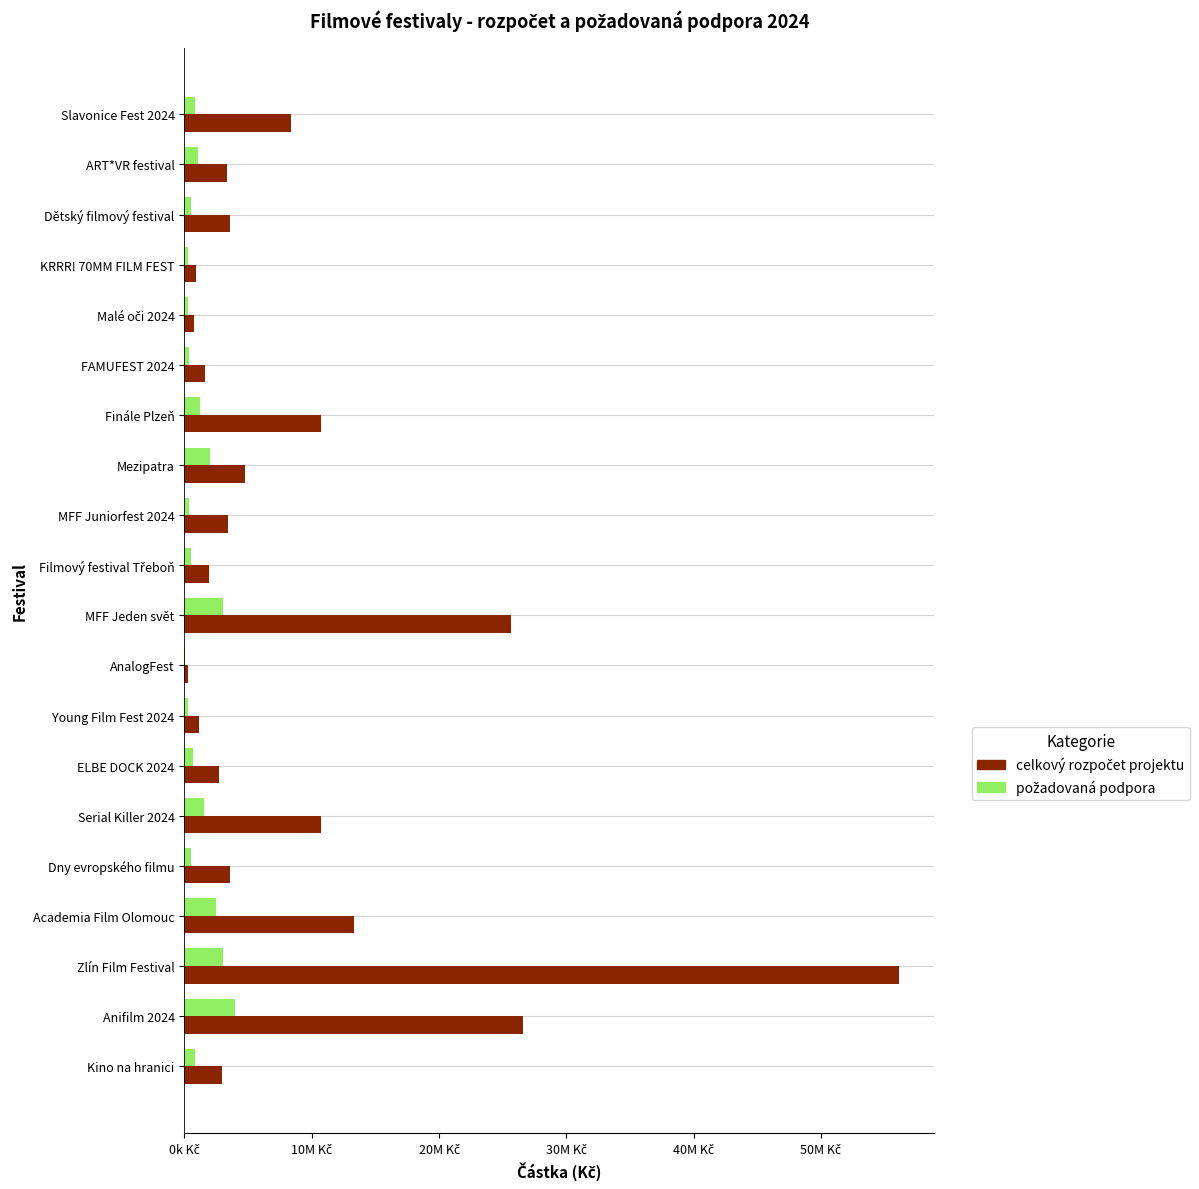

What is the value of the celkový rozpočet projektu bar at the 12th from the left?

294504